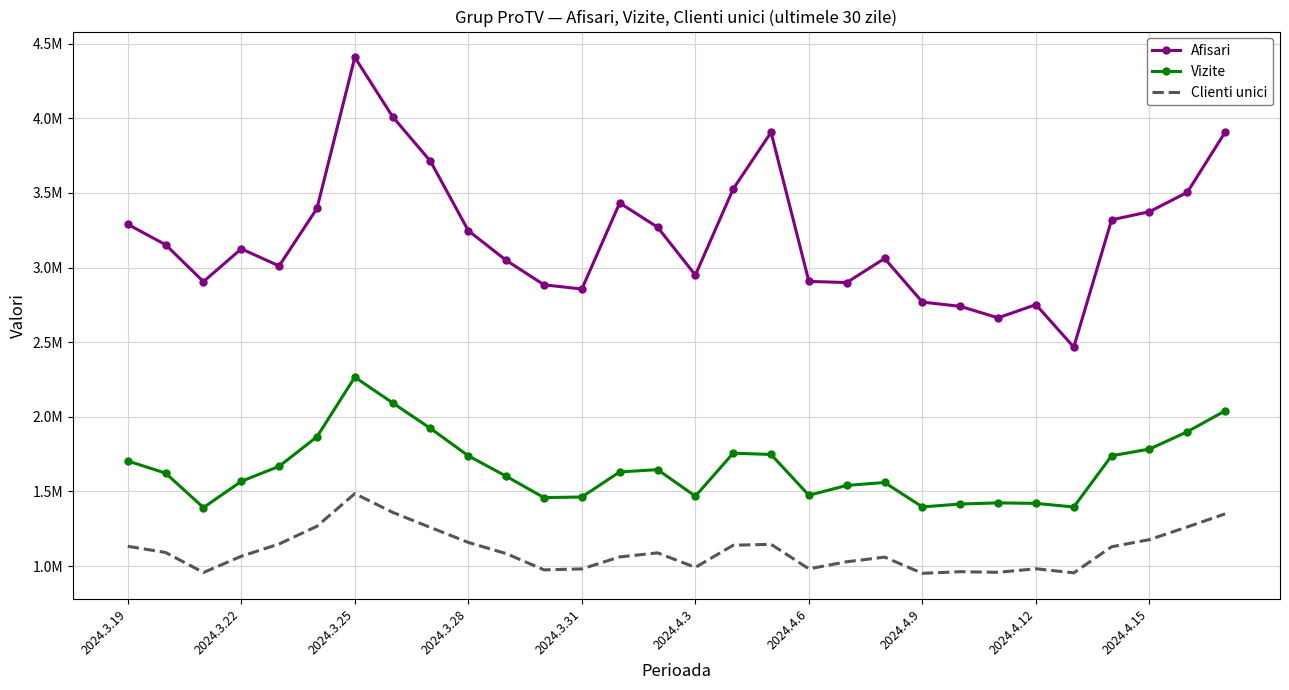

True or false: Clienti unici and Afisari intersect in this chart.

False